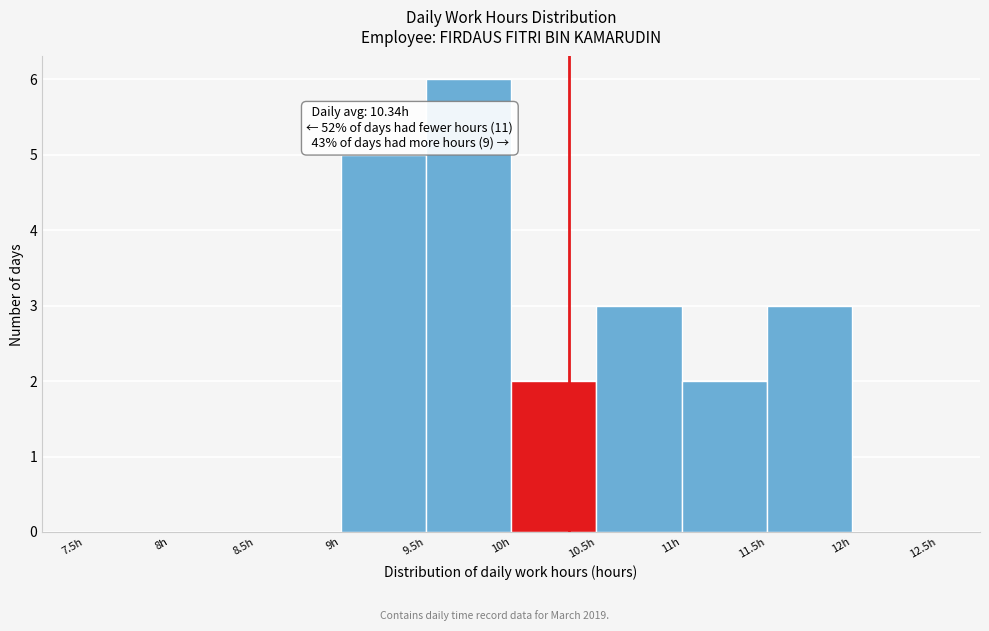

Over which range of the x-axis is the bar tallest?

9.5 to 10.0